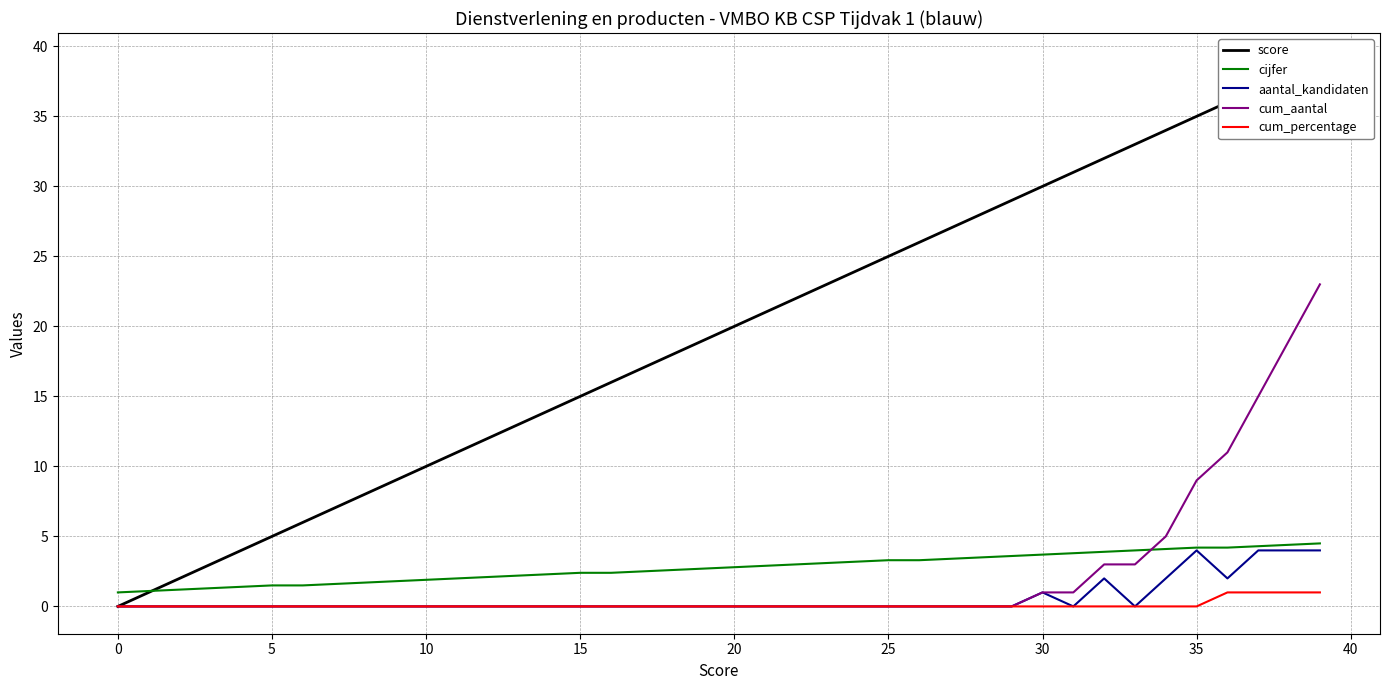

What is the highest value of the cum_aantal series?

23.0